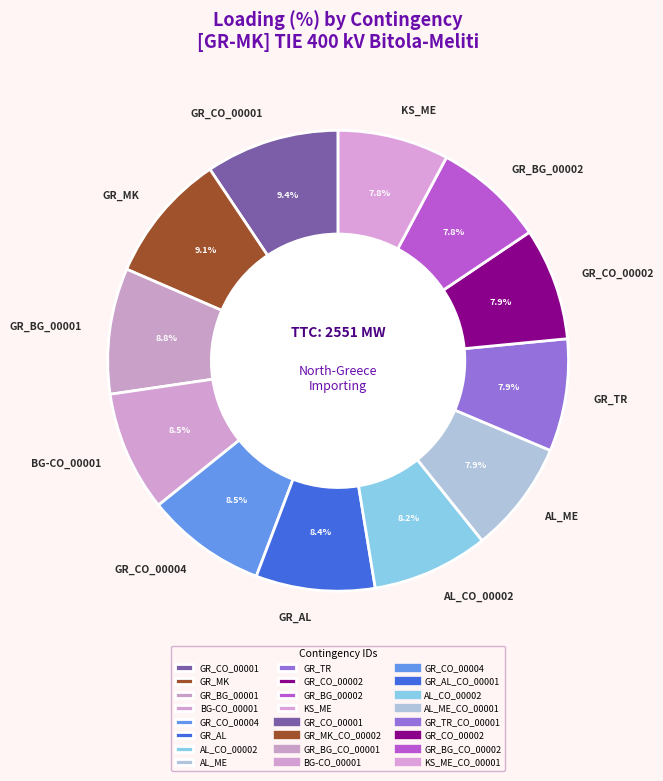

What is the ratio of the value at GR_CO_00002 to the value at AL_ME?

1.0